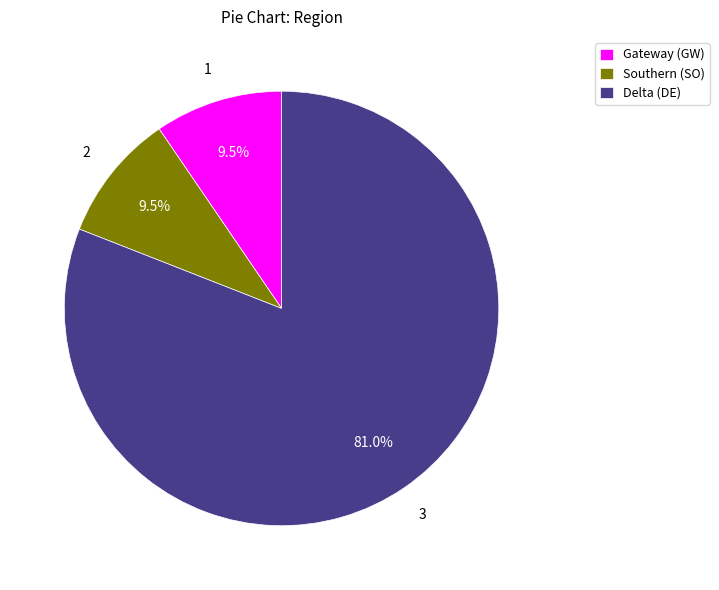

How many segments does this pie chart have?

3